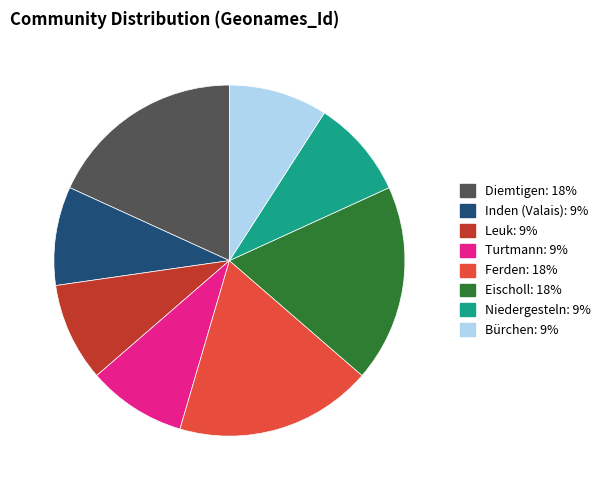

Count the number of slices in the pie.

8